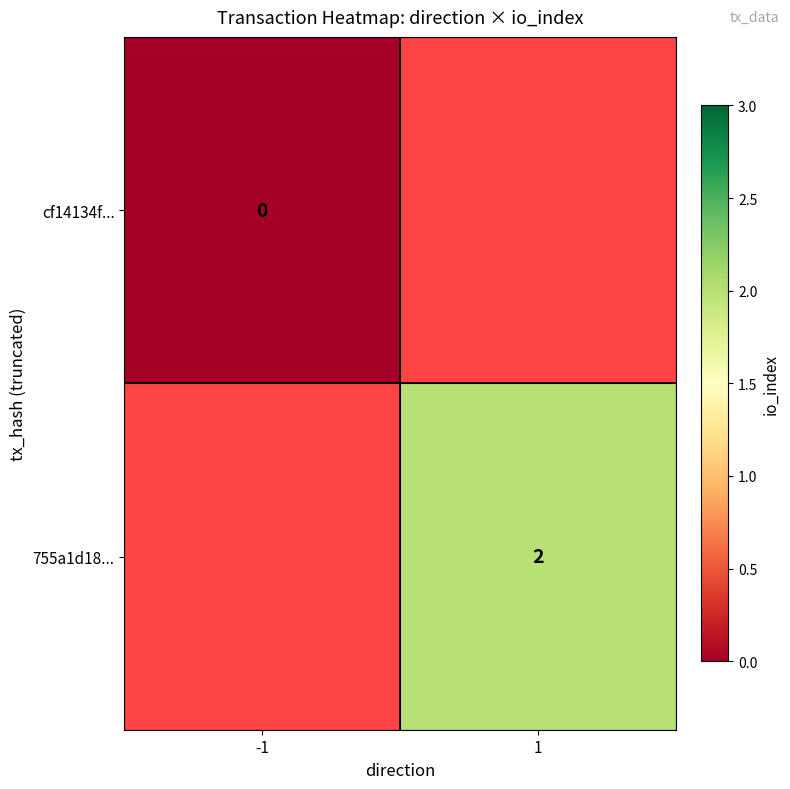

True or false: 755a1d18... has a value of 2 at 1.

True